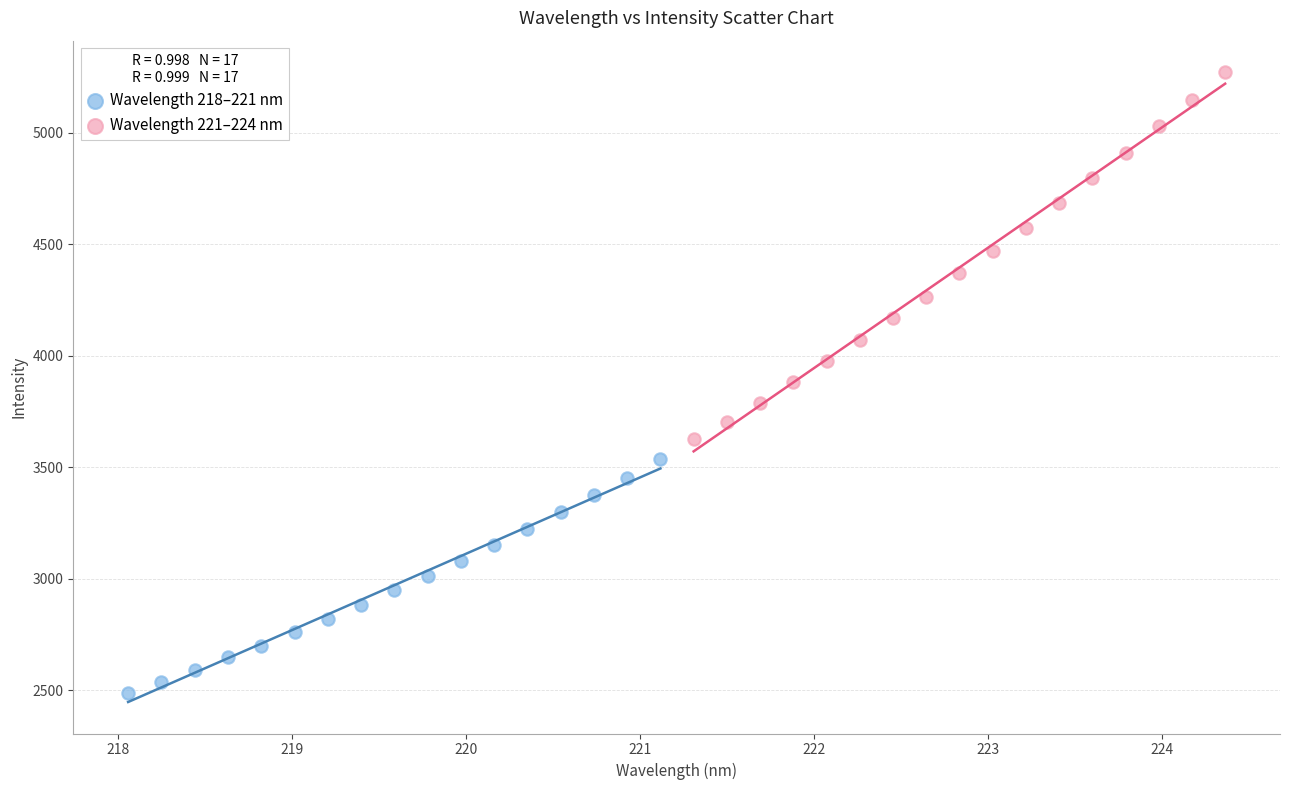

Which series has the widest spread of Y values?

Wavelength 221–224 nm